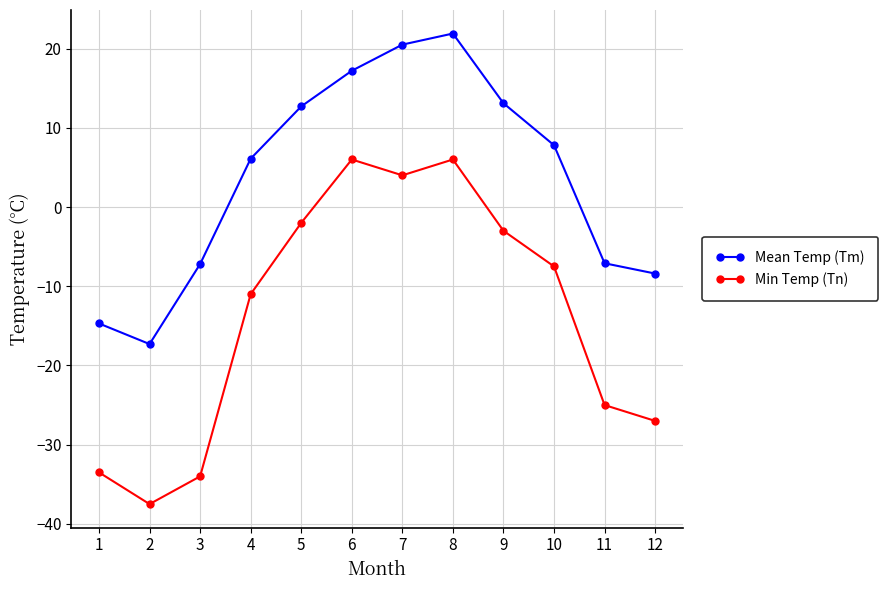

Rank the series by their maximum value, from highest to lowest.

Mean Temp (Tm), Min Temp (Tn)